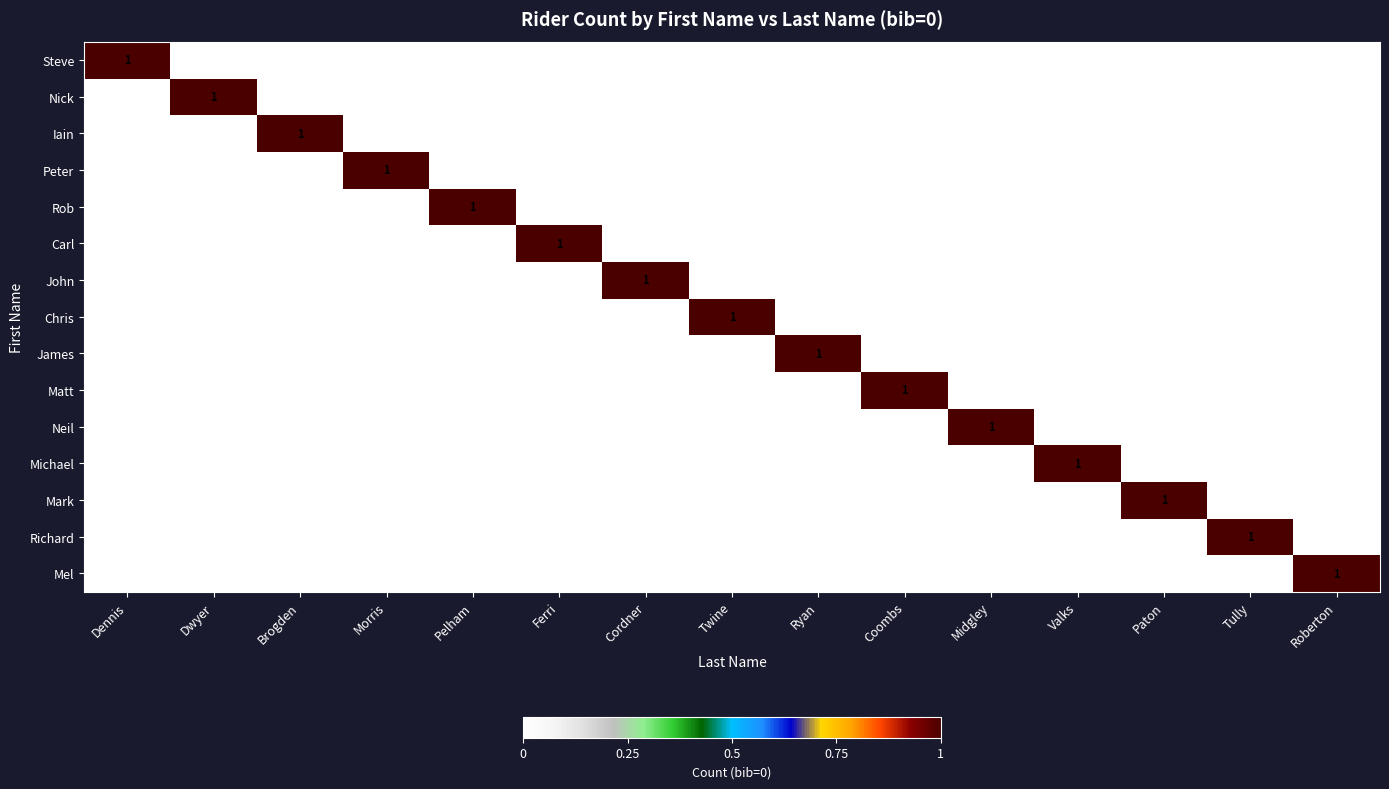

What is the total value across all series at Valks?

1